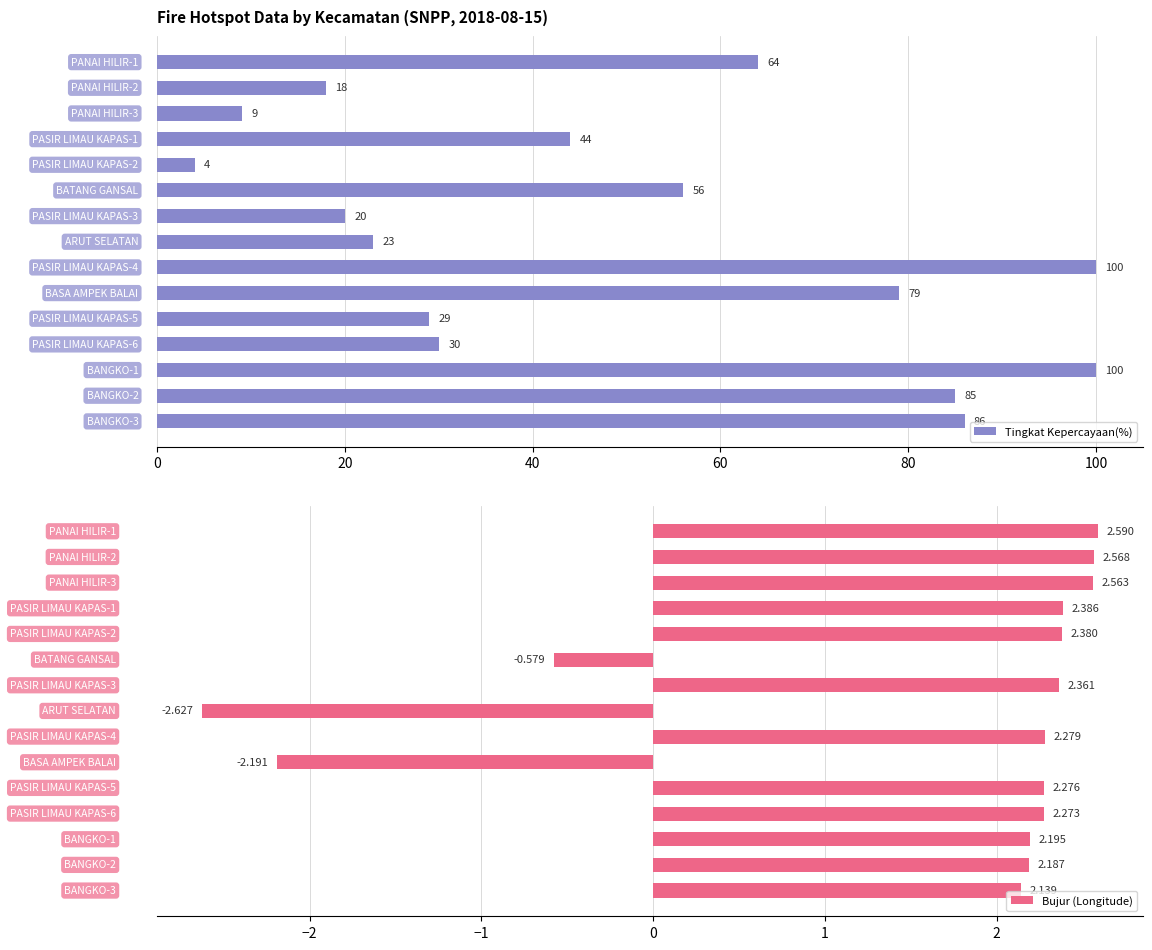

What is the sum of all Tingkat Kepercayaan(%) values?

747